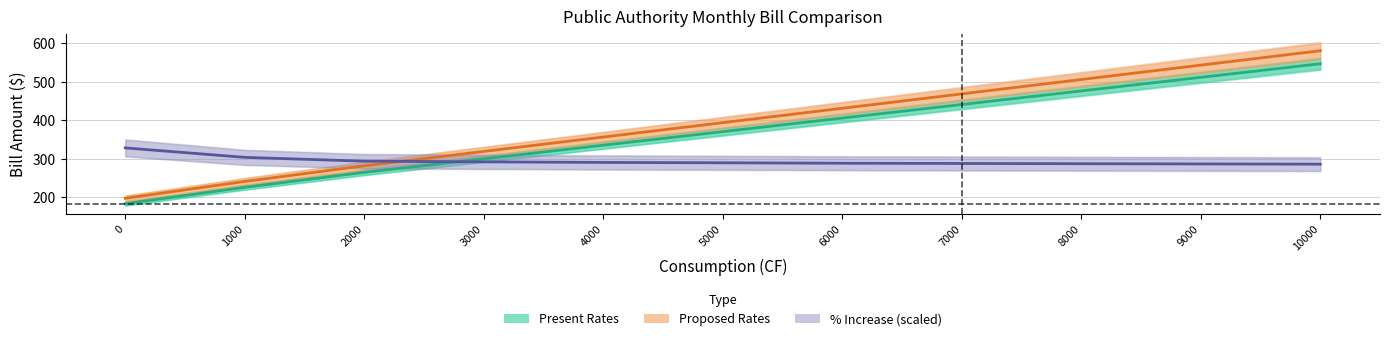

What is the greatest value displayed?

580.6